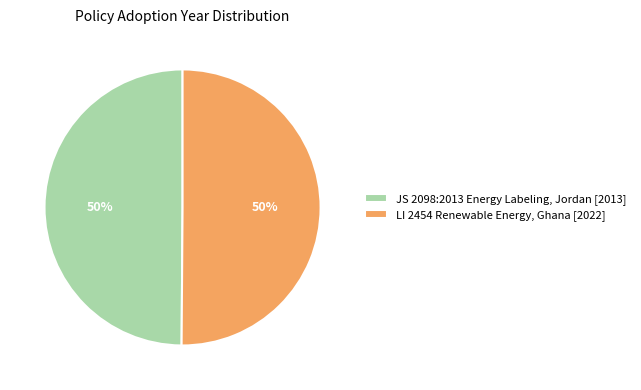

Approximately how many times larger is the value at JS 2098:2013 Energy Labeling, Jordan [2013] compared to LI 2454 Renewable Energy, Ghana [2022]?

1.0